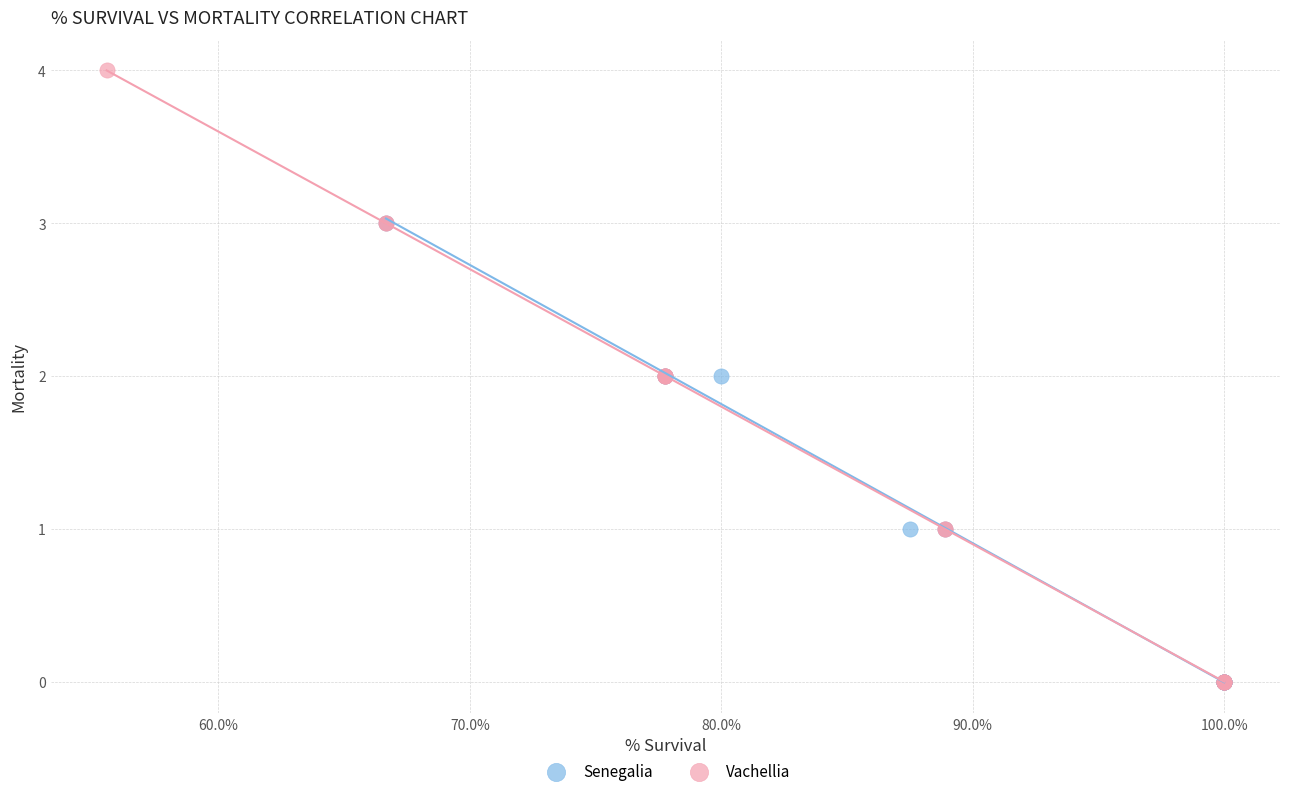

What are all the series names shown in the legend?

Senegalia, Vachellia